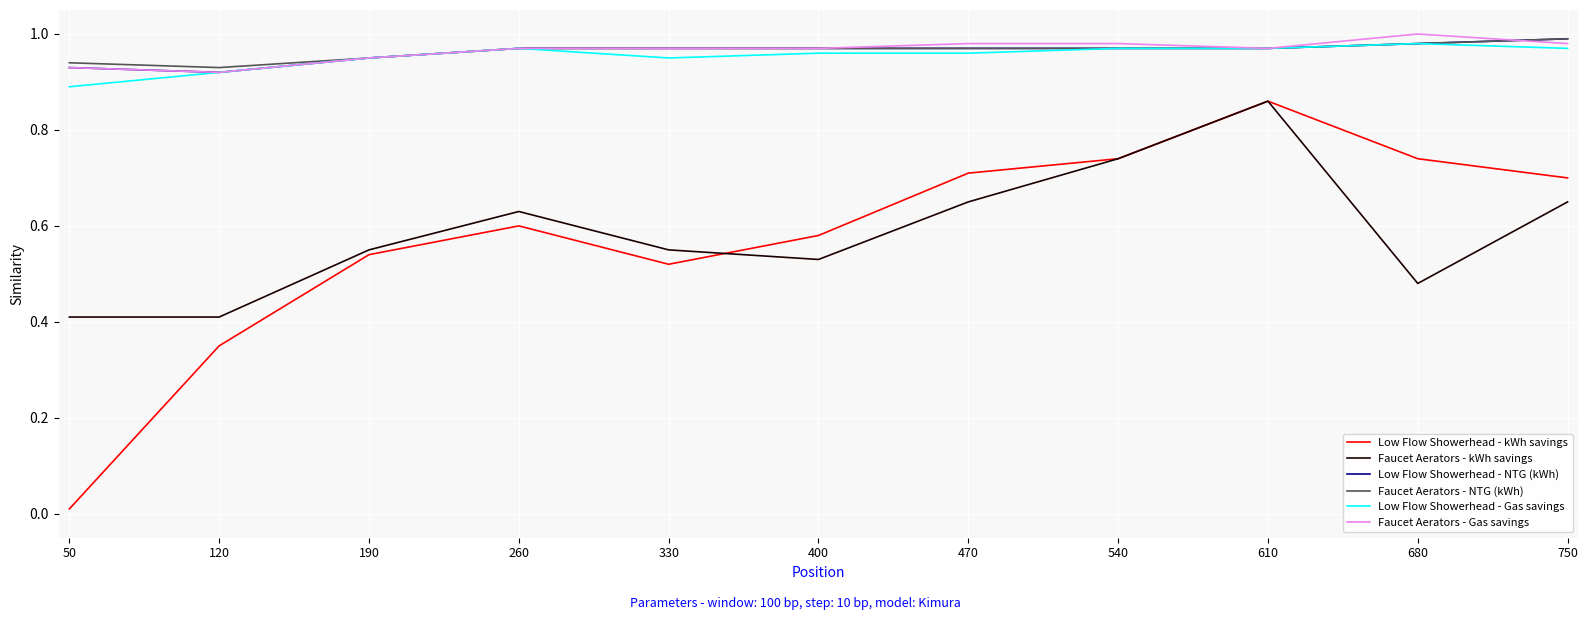

At which category does the chart reach its minimum across all series?

50